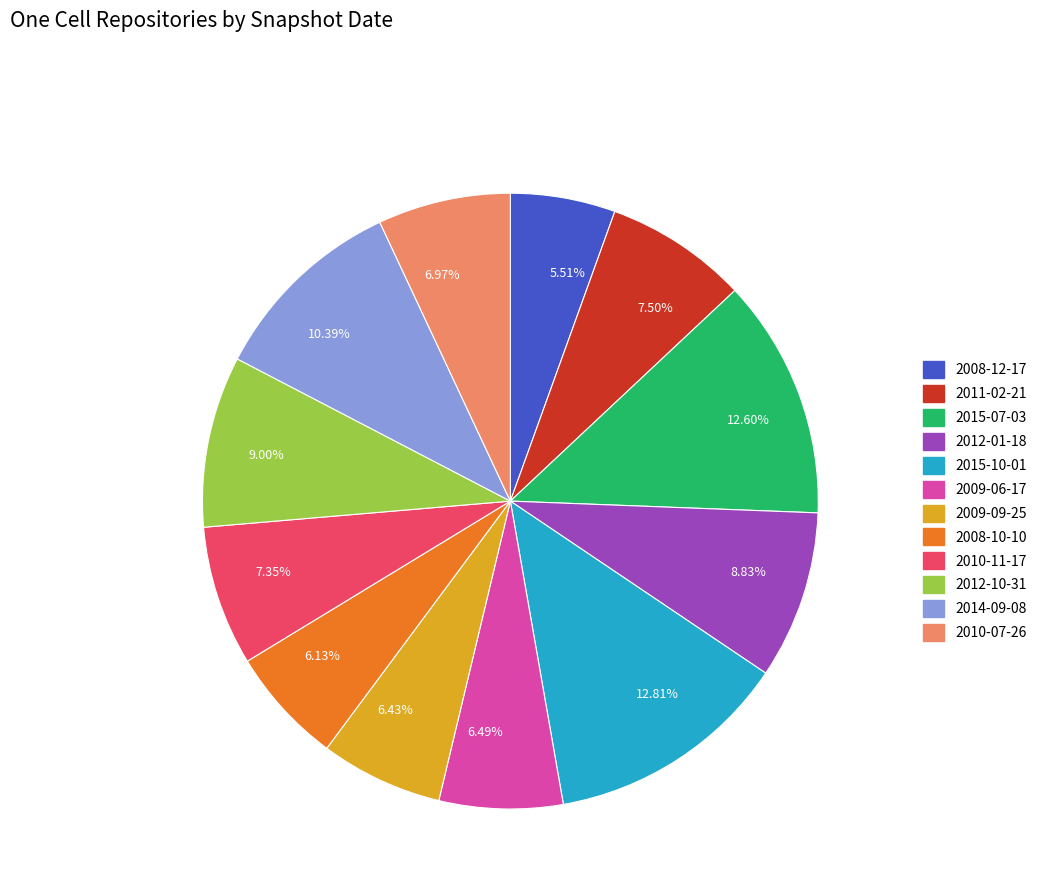

Is the sum of 7.50% and 6.49% greater than half?

No